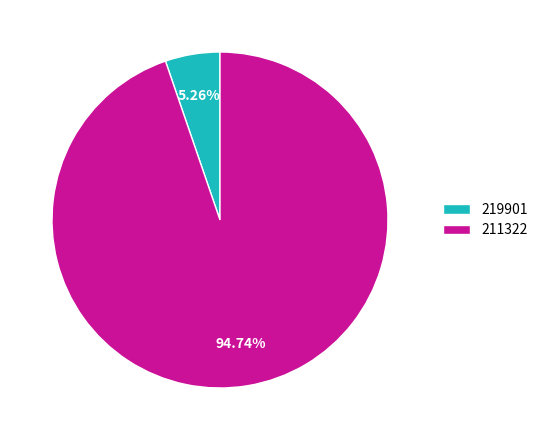

How many segments does this pie chart have?

2